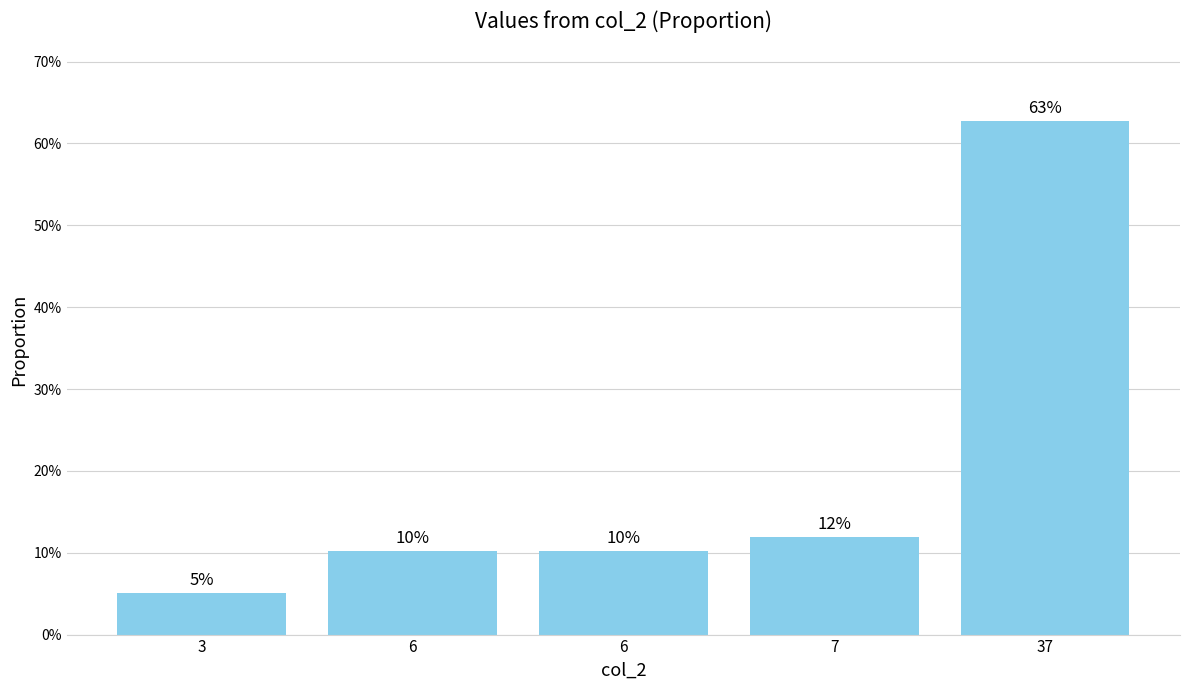

Does the chart contain any negative values?

No